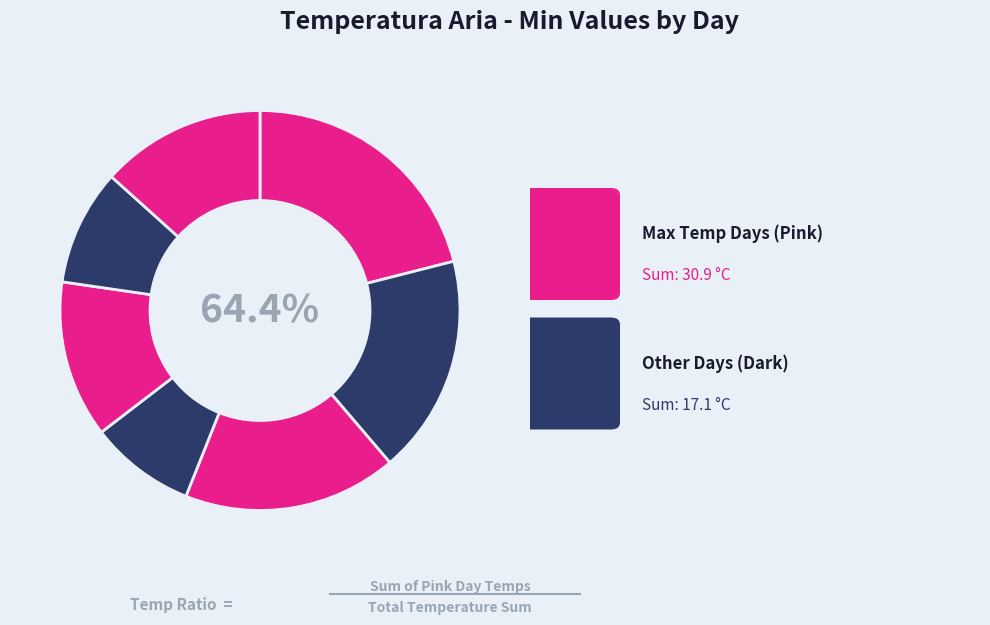

Combined, what portion of the pie is 2018-03-07 and 2018-03-09?

30.0%